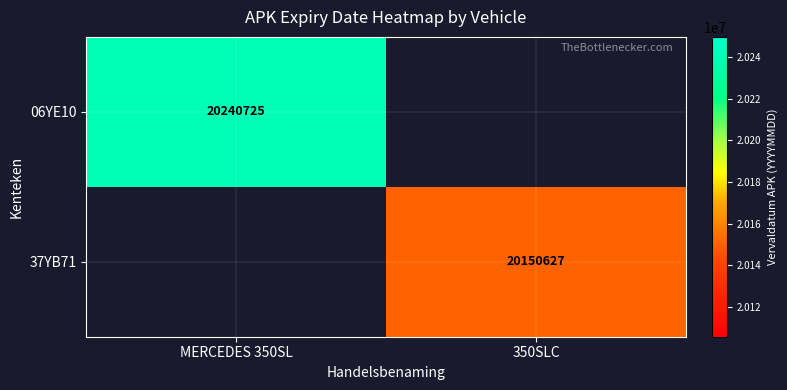

What is the maximum value shown in the chart?

20240725.0